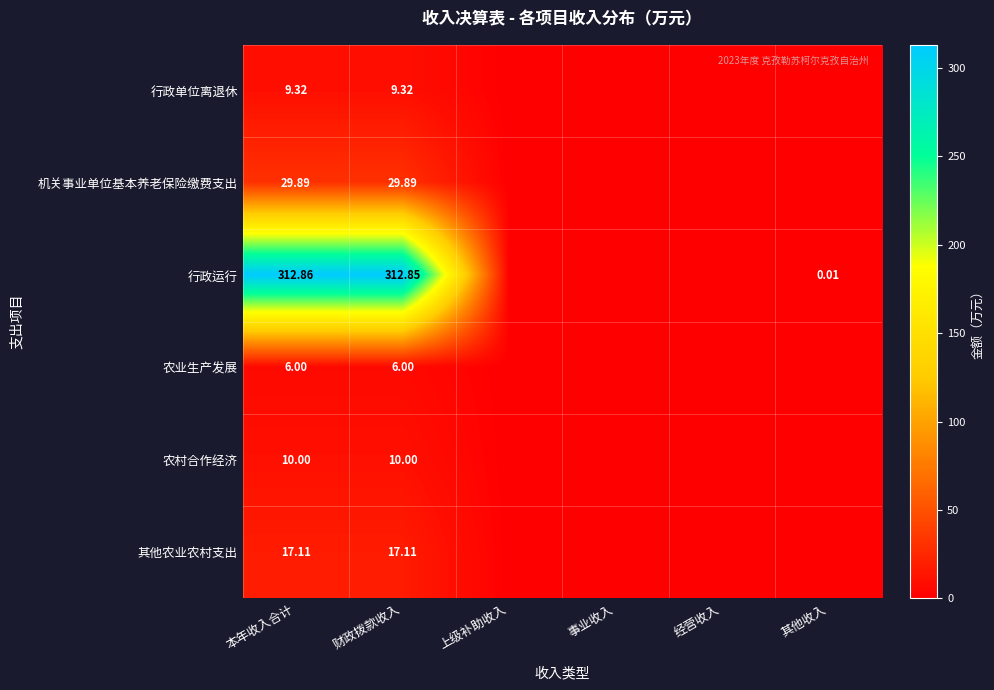

Which label corresponds to the largest value in the chart?

本年收入合计